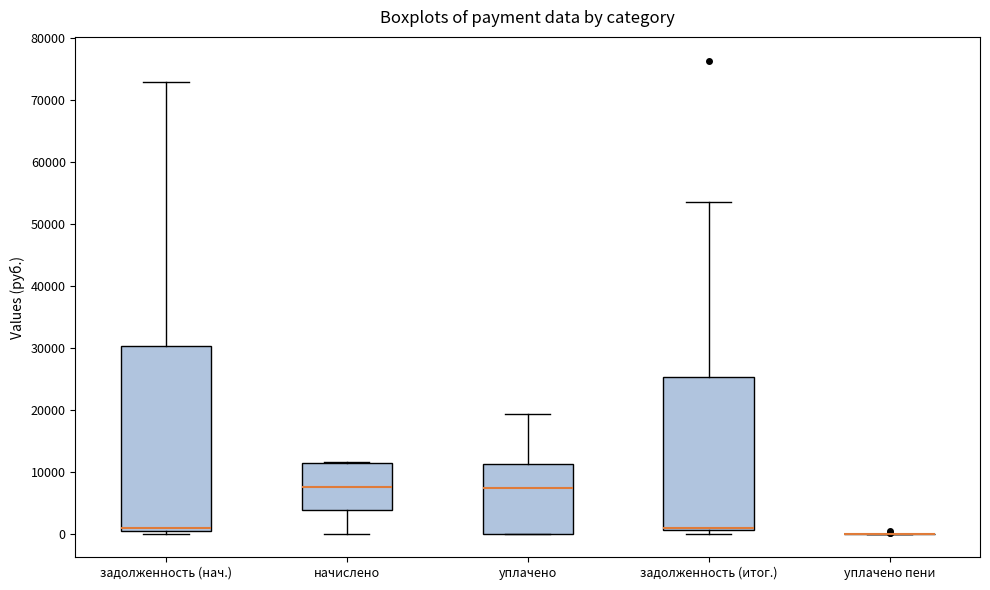

Reading left to right, read every box against the y-axis: the position of its median line, the range the box covers, and the ends of its whiskers. The values are not printed on the chart, so give them approximately, as read against the axis.

задолженность (нач.): median 1000, box 0 to 30000, whiskers 0 (just below the box's lower edge) to 73000
начислено: median 8000, box 4000 to 11000, whiskers 0 to 12000
уплачено: median 7000, box 0 to 11000, whiskers 0 to 19000
задолженность (итог.): median 1000 (drawn on the box's lower edge), box 1000 to 25000, whiskers 0 to 53000
уплачено пени: box collapsed to a line at 0, whiskers 0 to 0